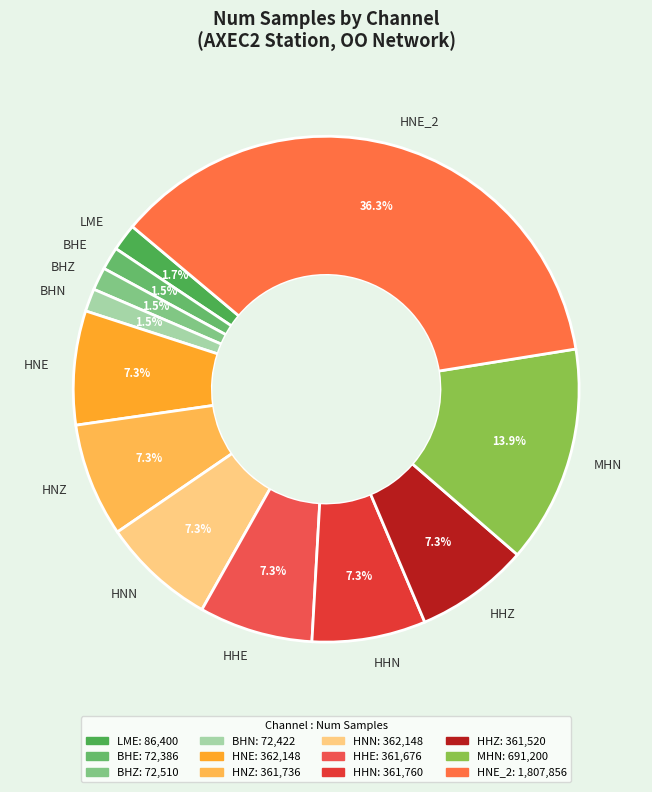

Does HHZ account for over 50% of the chart?

No